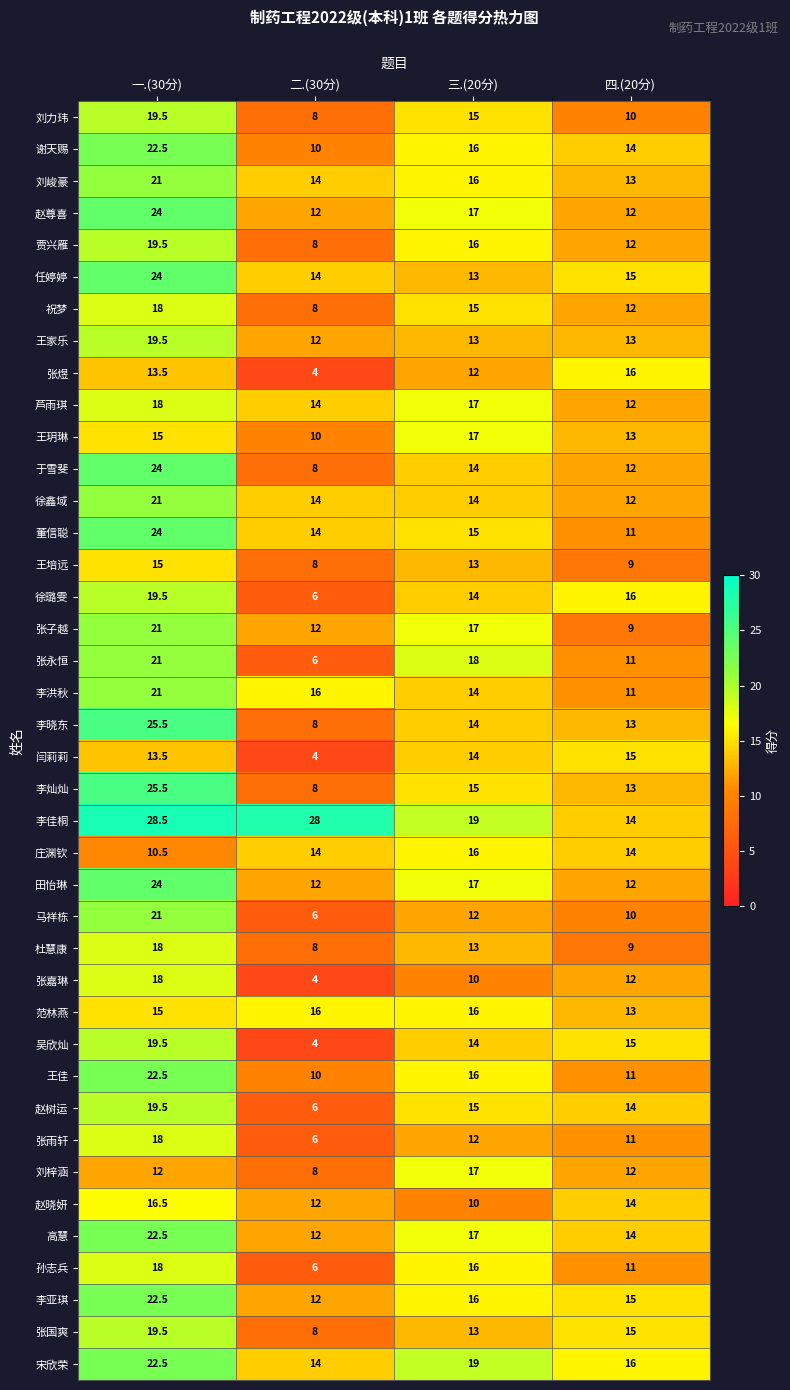

The 芦雨琪 series shows 14.0 at 二.(30分). True or false?

True